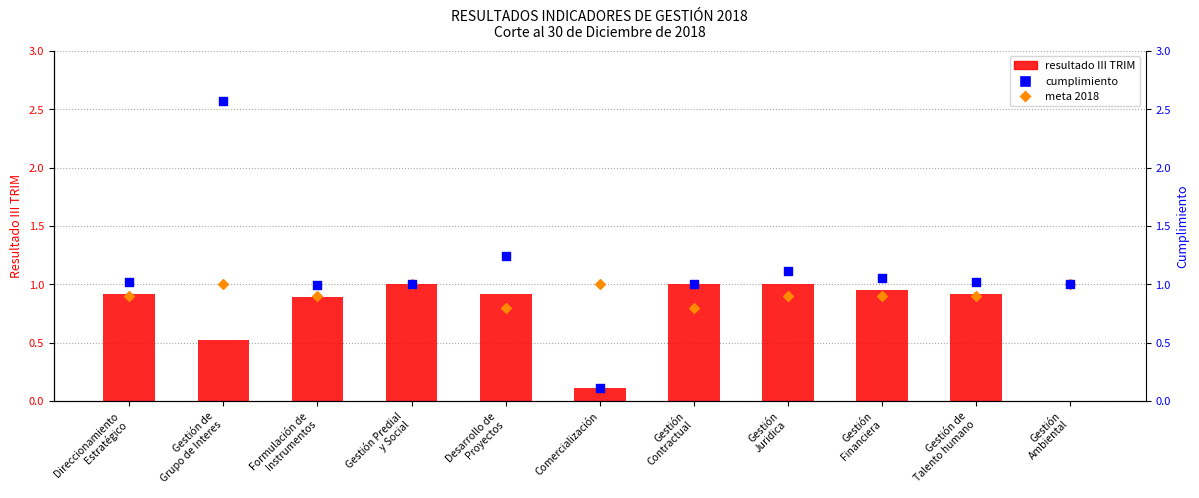

Is the value of cumplimiento at Gestión
Ambiental greater than the value of resultado III TRIM at Gestión
Contractual?

No